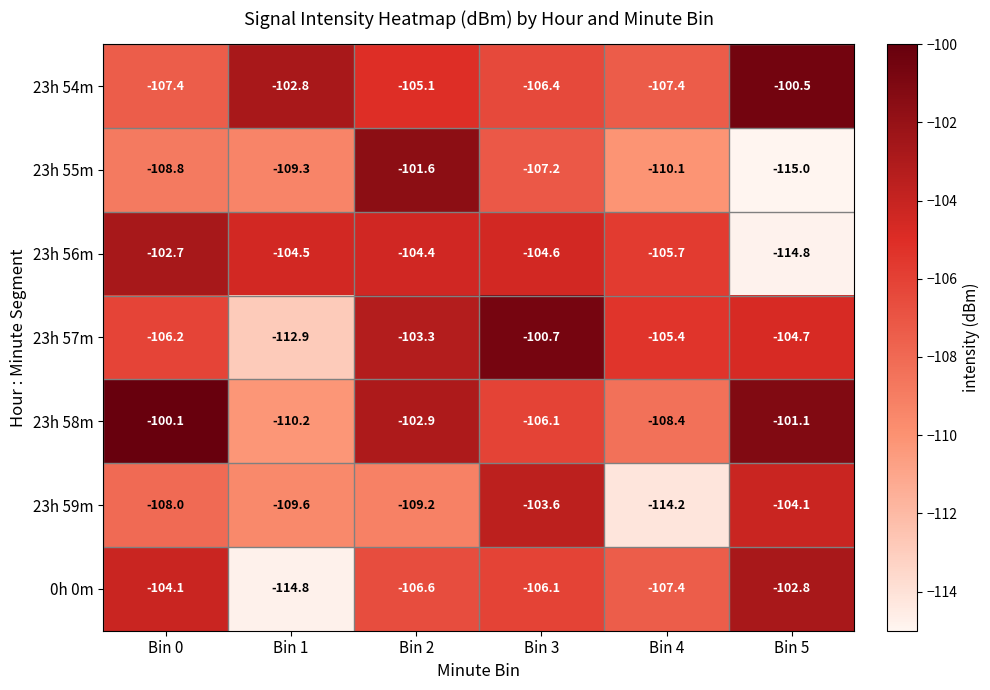

List the labels in order of 23h 56m value, smallest first.

Bin 5, Bin 4, Bin 3, Bin 1, Bin 2, Bin 0